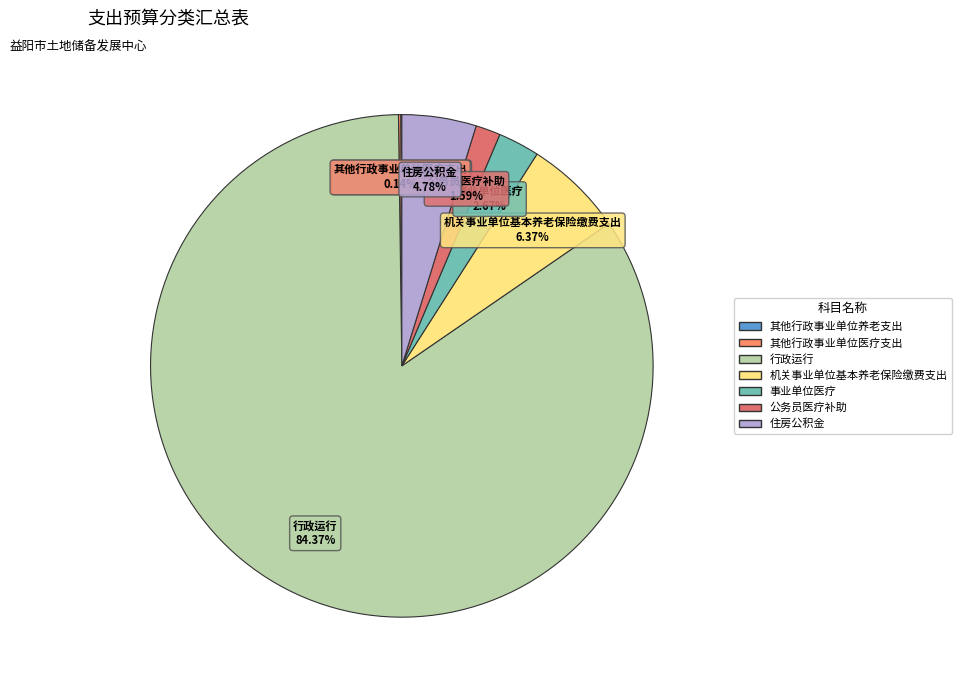

To the nearest percent, what is the difference between the largest and smallest slice percentages?

84%